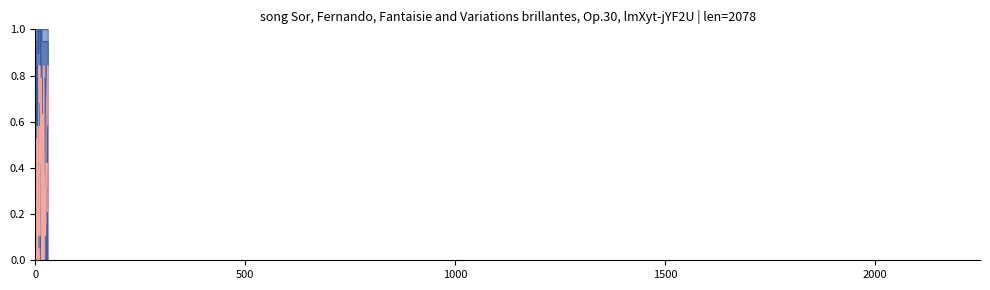

List the series in order of their peak value, highest first.

col_19_line, col_20_line, col_15_line, col_11_line, col_7_line, col_9_line